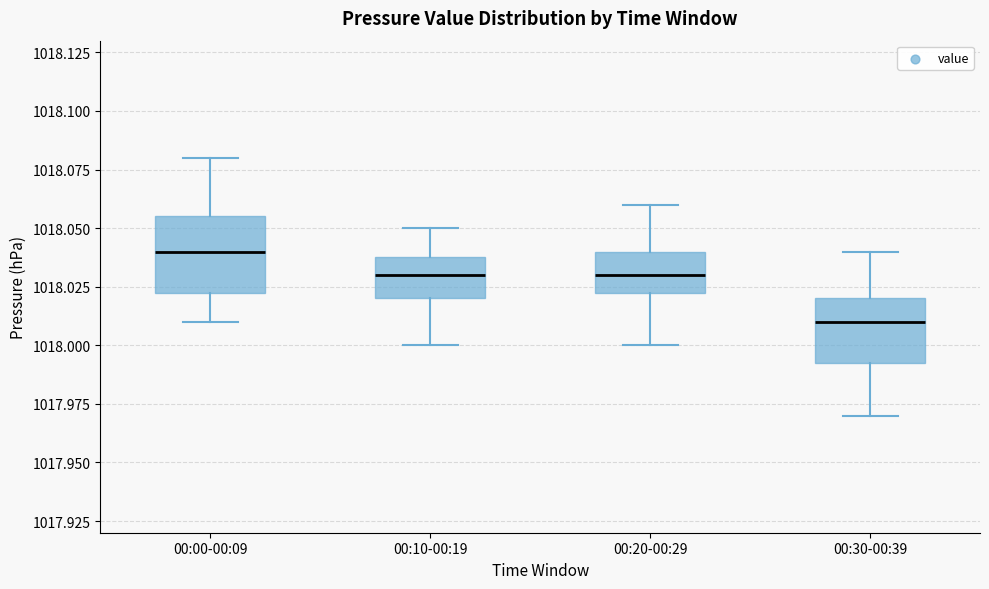

Reading left to right, read every box against the y-axis: the position of its median line, the range the box covers, and the ends of its whiskers. The values are not printed on the chart, so give them approximately, as read against the axis.

00:00-00:09: median 1018.040, box 1018.025 to 1018.055, whiskers 1018.010 to 1018.080
00:10-00:19: median 1018.030, box 1018.020 to 1018.040, whiskers 1018.000 to 1018.050
00:20-00:29: median 1018.030, box 1018.025 to 1018.040, whiskers 1018.000 to 1018.060
00:30-00:39: median 1018.010, box 1017.995 to 1018.020, whiskers 1017.970 to 1018.040